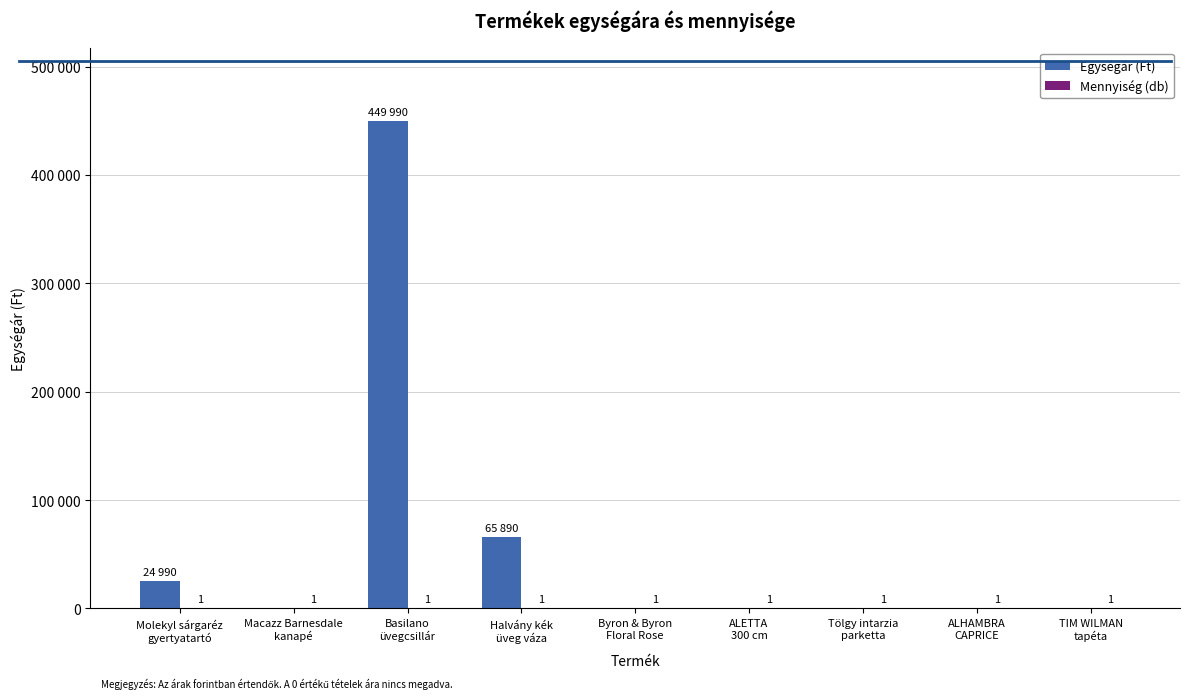

Are the bars horizontal?

No